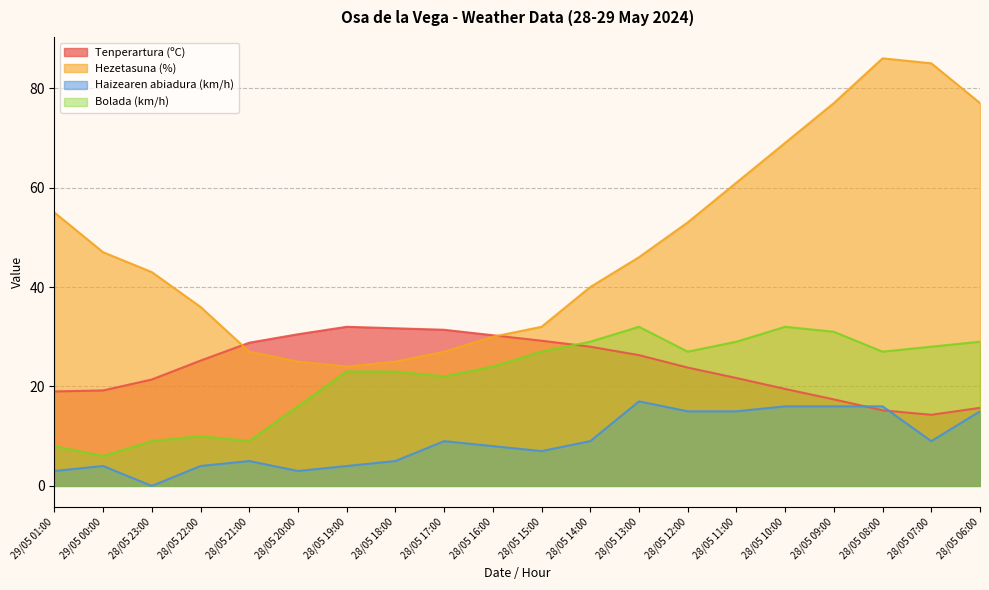

Reading right to left, extract all data points from this chart.

Tenperartura (ºC): 15.7	14.3	15.2	17.4	19.5	21.7	23.8	26.3	28.0	29.2	30.3	31.4	31.7	32.0	30.5	28.8	25.2	21.4	19.2	19.0
Hezetasuna (%): 77.0	85.0	86.0	77.0	69.0	61.0	53.0	46.0	40.0	32.0	30.0	27.0	25.0	24.0	25.0	27.0	36.0	43.0	47.0	55.0
Haizearen abiadura (km/h): 15.0	9.0	16.0	16.0	16.0	15.0	15.0	17.0	9.0	7.0	8.0	9.0	5.0	4.0	3.0	5.0	4.0	0.0	4.0	3.0
Bolada (km/h): 29.0	28.0	27.0	31.0	32.0	29.0	27.0	32.0	29.0	27.0	24.0	22.0	23.0	23.0	16.0	9.0	10.0	9.0	6.0	8.0